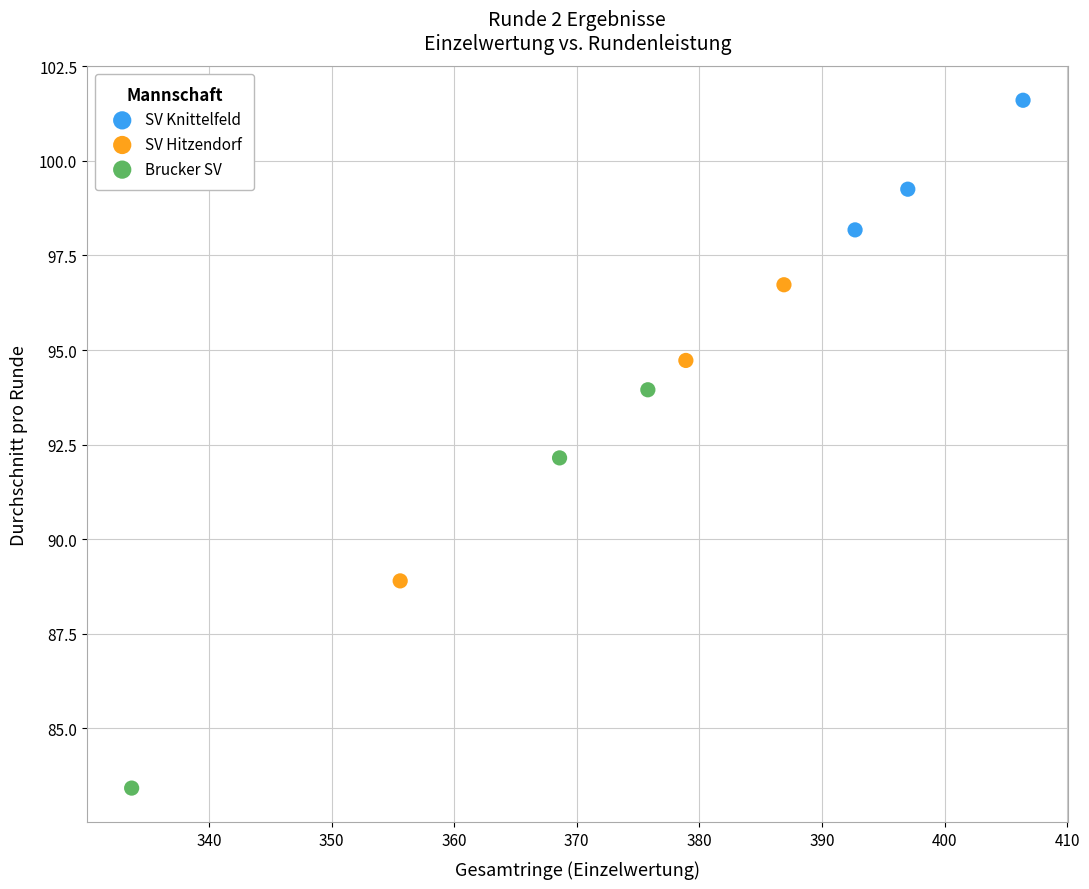

Which series contains the highest Y value?

SV Knittelfeld